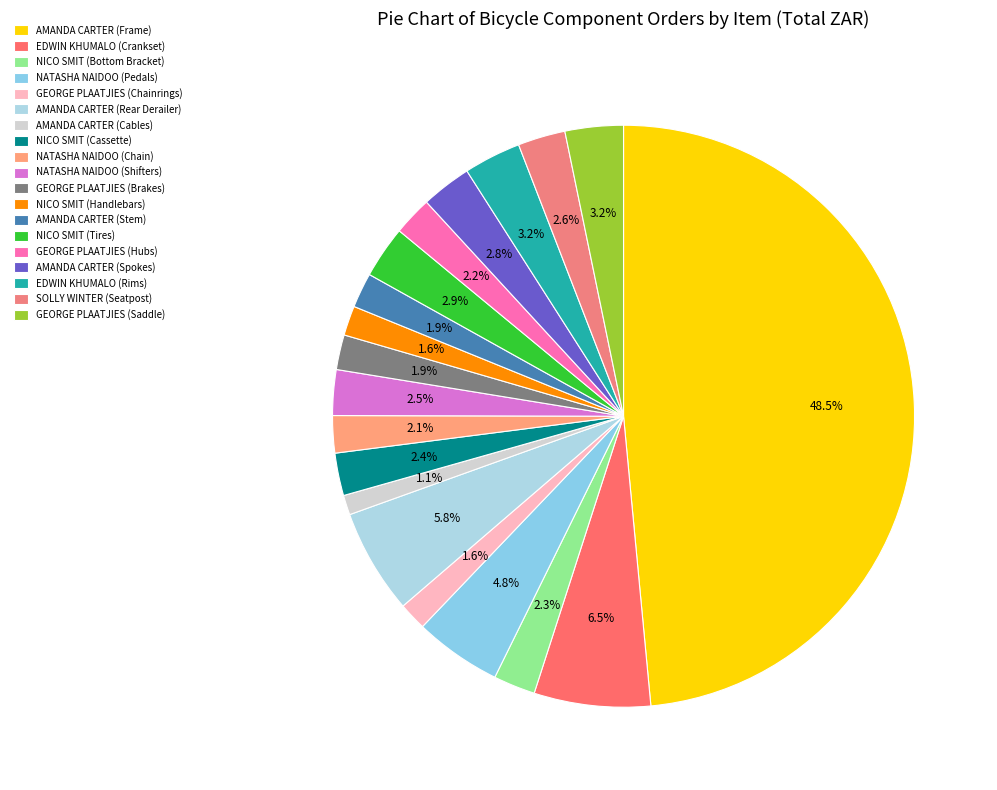

To the nearest percent, what is the difference between the AMANDA CARTER (Stem) and NATASHA NAIDOO (Shifters) slice percentages?

1%